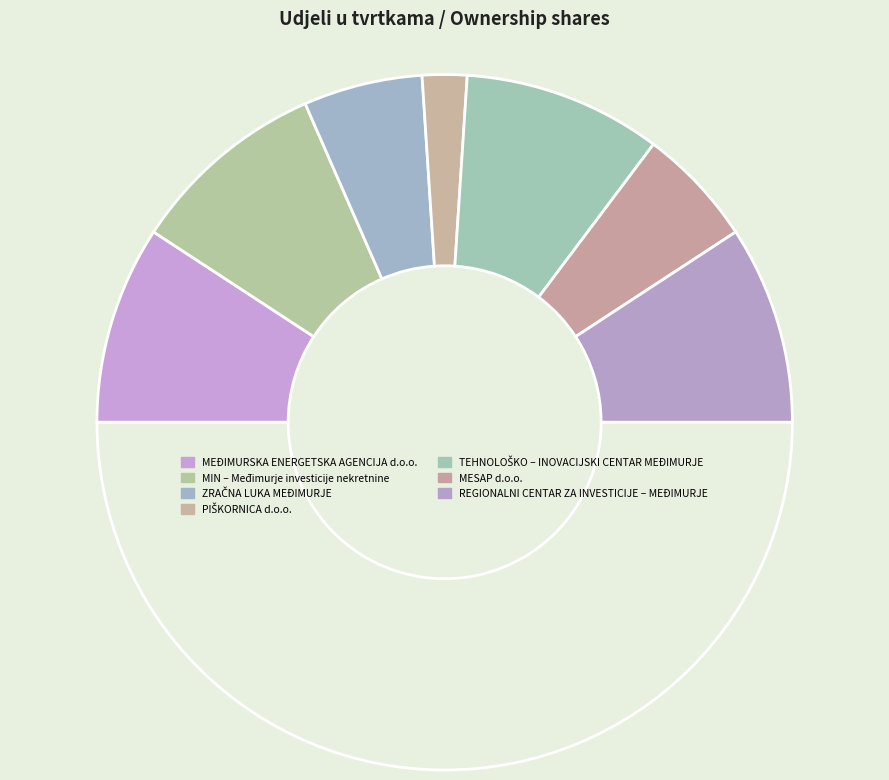

What is the largest slice in the pie chart?

MEĐIMURSKA ENERGETSKA AGENCIJA d.o.o.